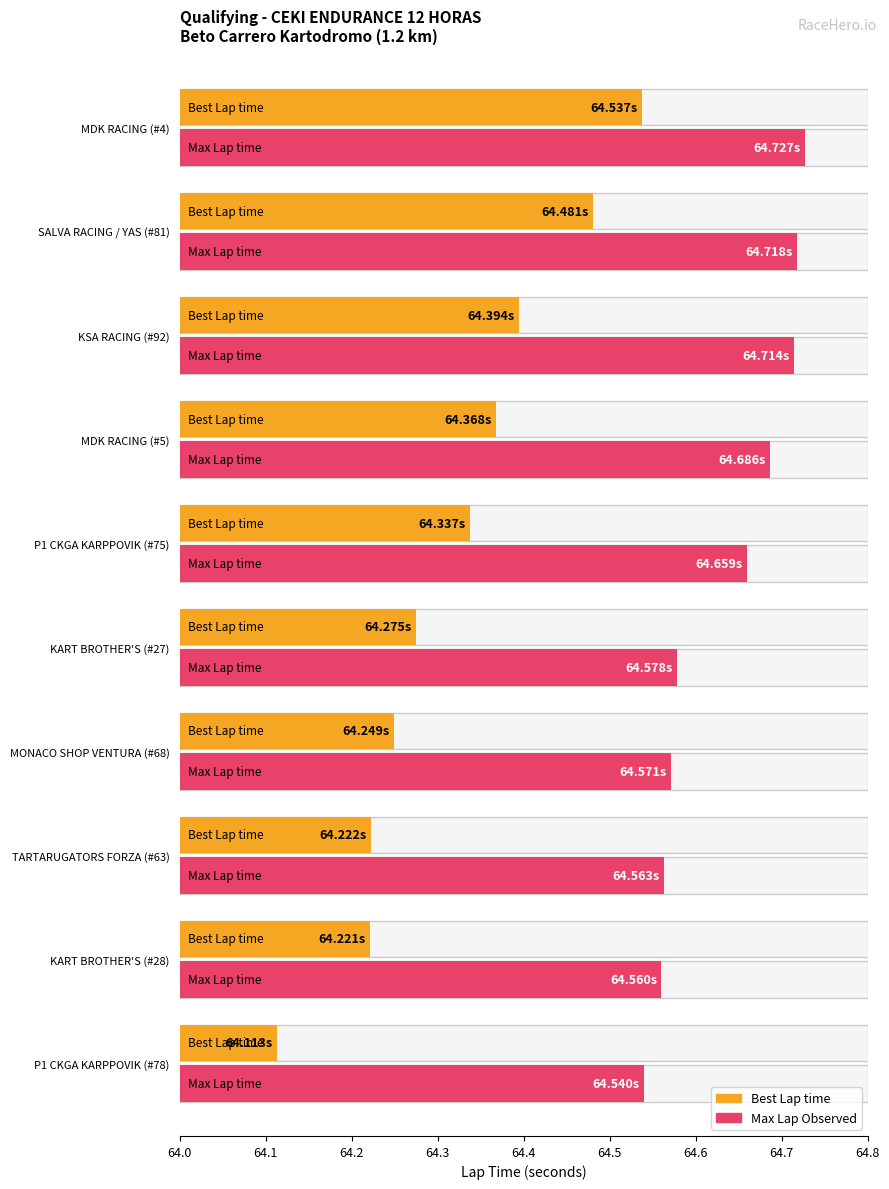

Count the Average utilization values in the range 64 to 65.

10